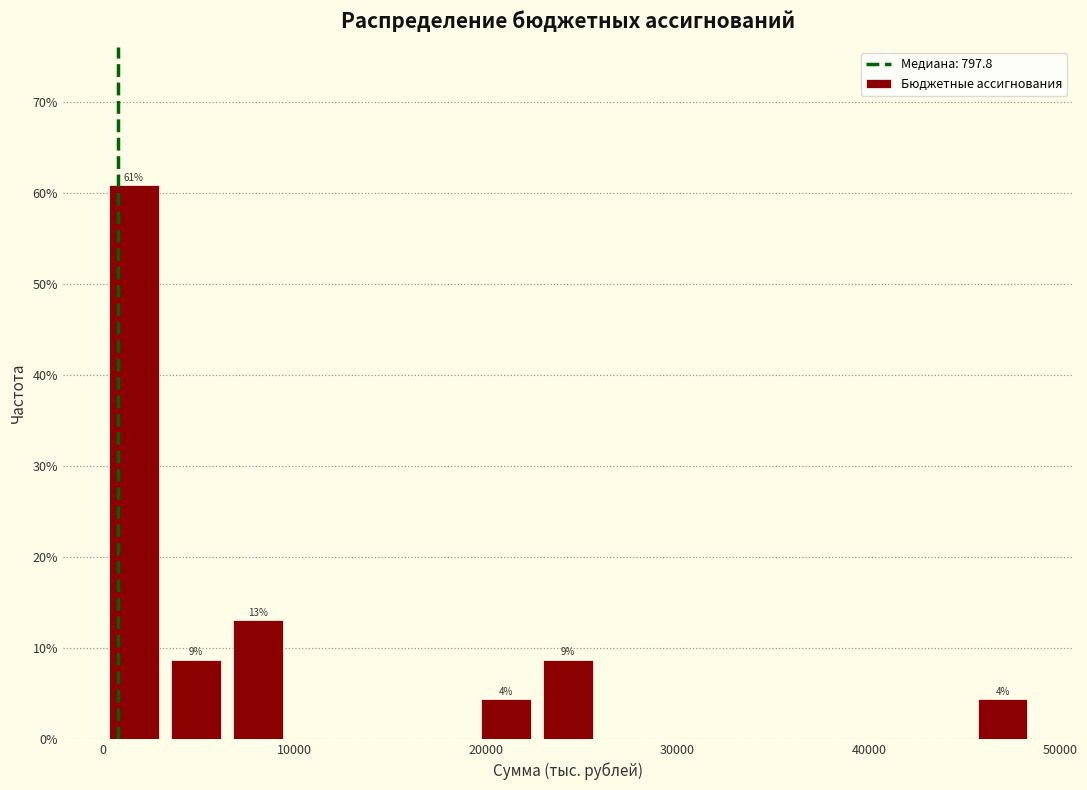

Around what value on the x-axis is the tallest bar? Give the approximate position of its centre, as read against the axis.

2000